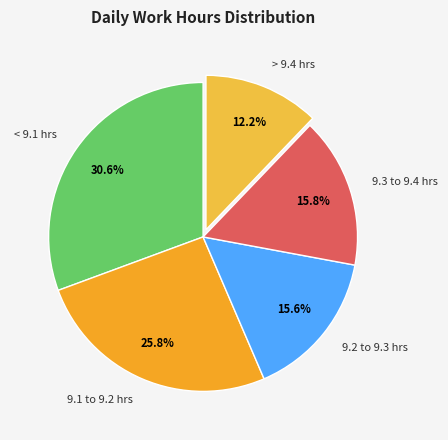

How many slices are in this pie chart?

5